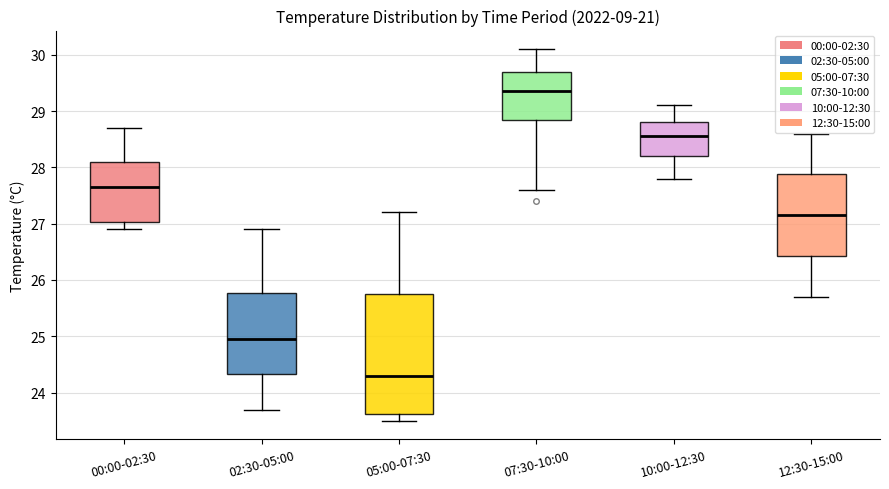

Reading left to right, transcribe this box plot: for each box, give where its median line is, the range the box spans, and where its two whiskers end, as read against the y-axis. The values are not printed on the chart, so give them approximately, as read against the axis.

00:00-02:30: median 27.7, box 27.0 to 28.1, whiskers 26.9 to 28.7
02:30-05:00: median 25.0, box 24.3 to 25.8, whiskers 23.7 to 26.9
05:00-07:30: median 24.3, box 23.6 to 25.8, whiskers 23.5 to 27.2
07:30-10:00: median 29.4, box 28.9 to 29.7, whiskers 27.6 to 30.1
10:00-12:30: median 28.6, box 28.2 to 28.8, whiskers 27.8 to 29.1
12:30-15:00: median 27.2, box 26.4 to 27.9, whiskers 25.7 to 28.6